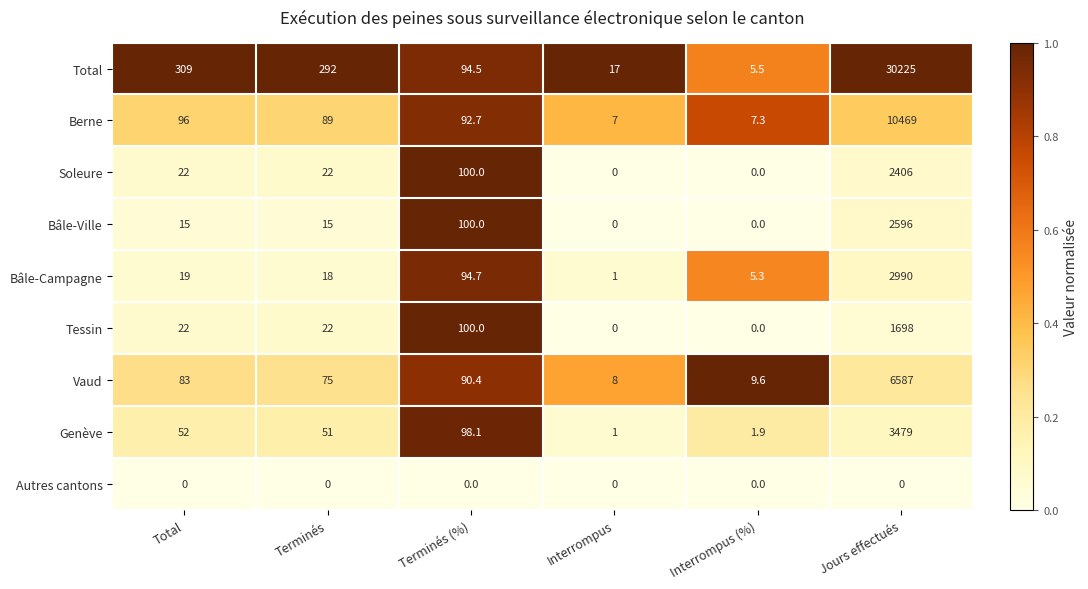

What is the total value across all series at Terminés (%)?

770.4